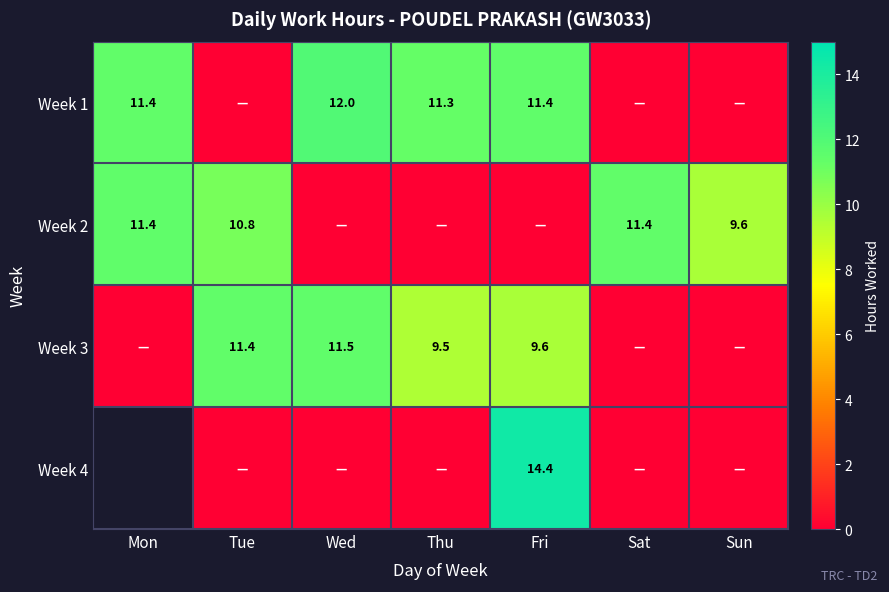

What is the sum of all Week 3 values?

41.9